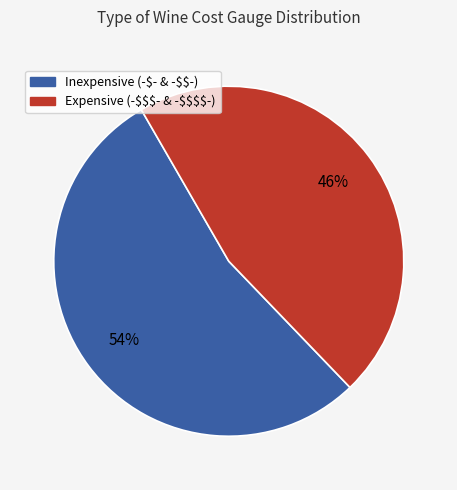

To the nearest percent, what is the difference between the largest and smallest slice percentages?

8%